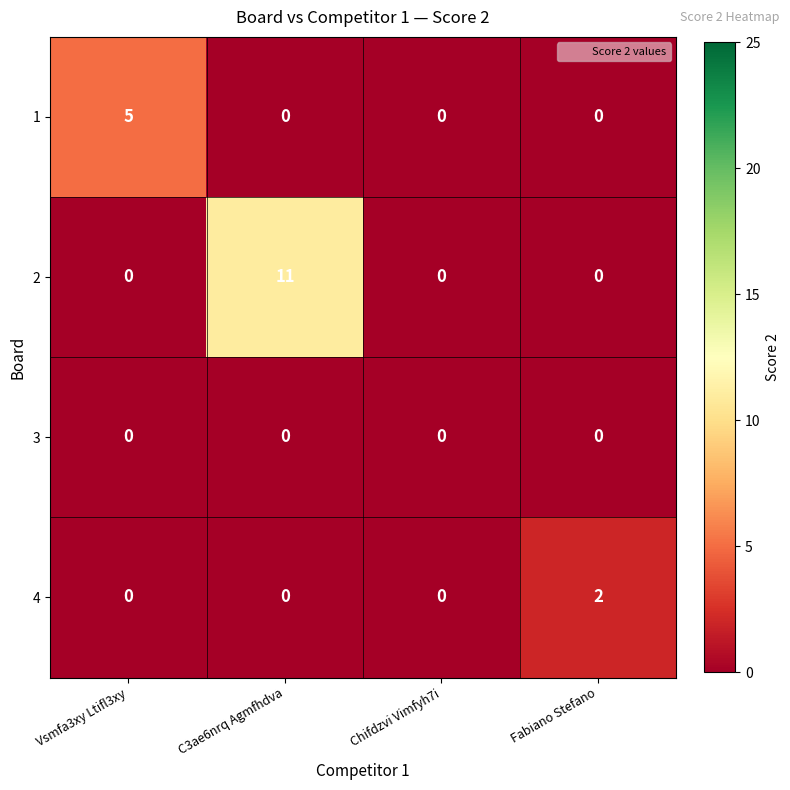

The value of 4 at Fabiano Stefano is 0. True or false?

False